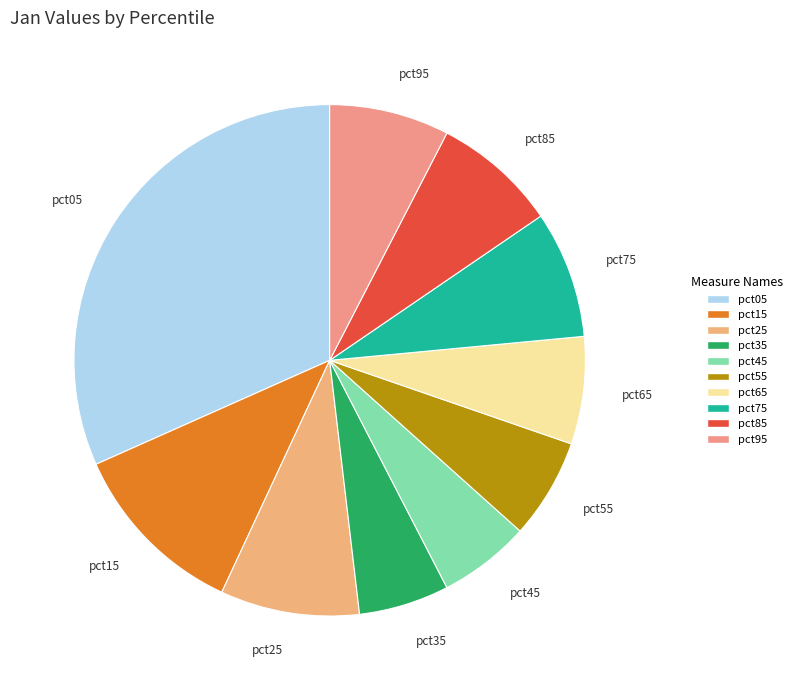

True or false: pct55 accounts for 17% of the total.

False